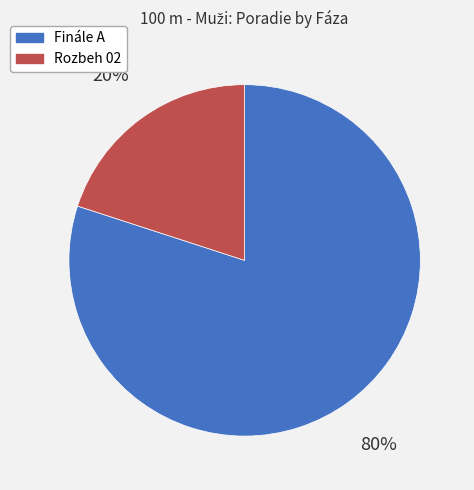

How many segments does this pie chart have?

2